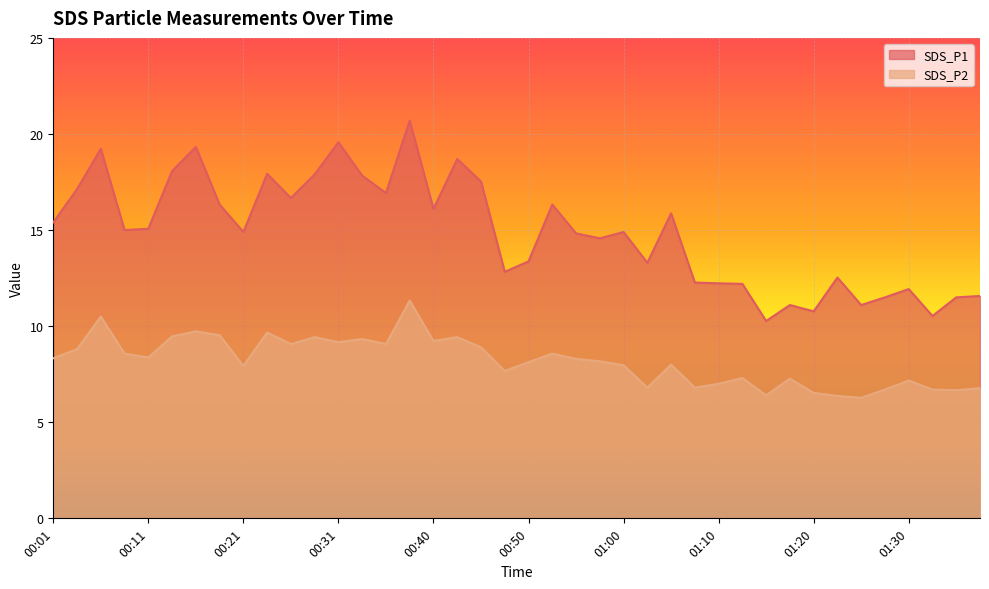

The SDS_P2 series shows 8.8 at 01:25. True or false?

False